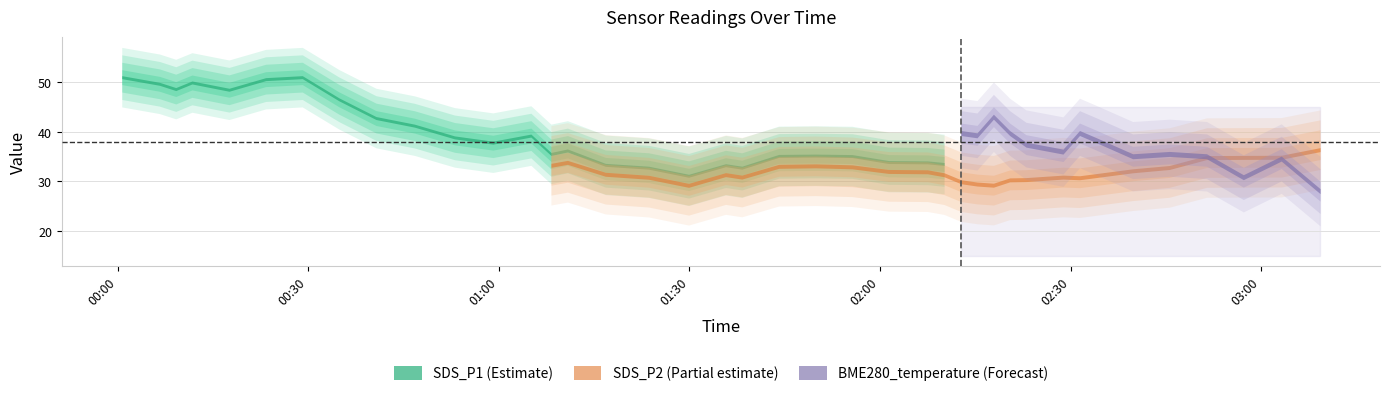

True or false: SDS_P1 and SDS_P2 cross at least once.

False